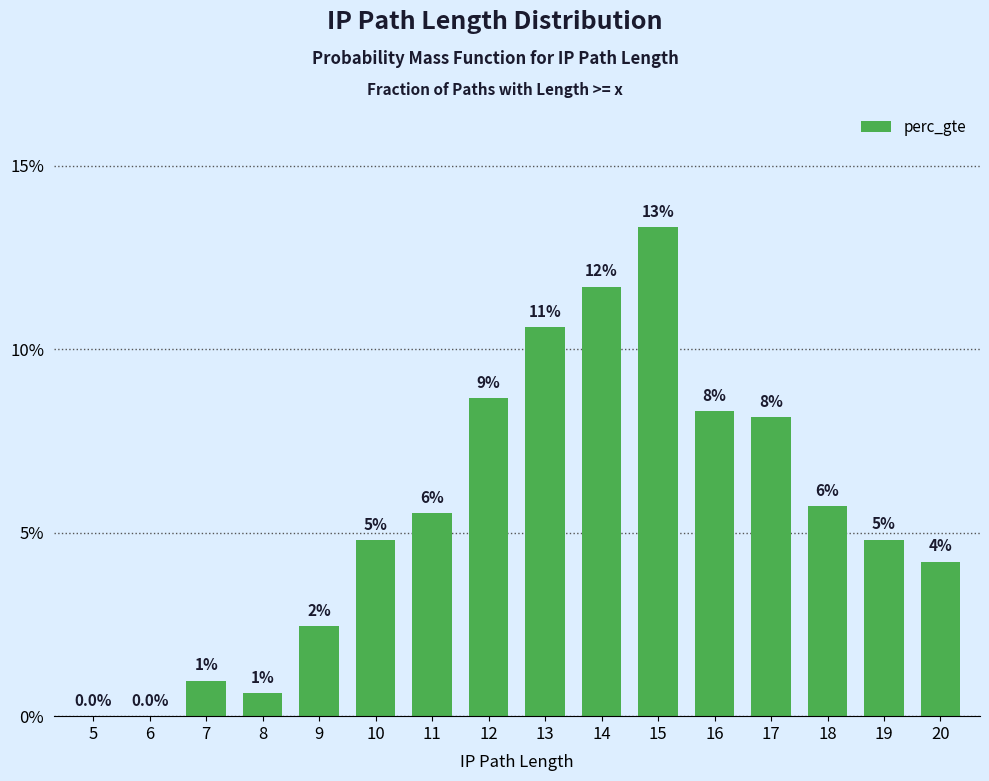

Are the bars horizontal?

No